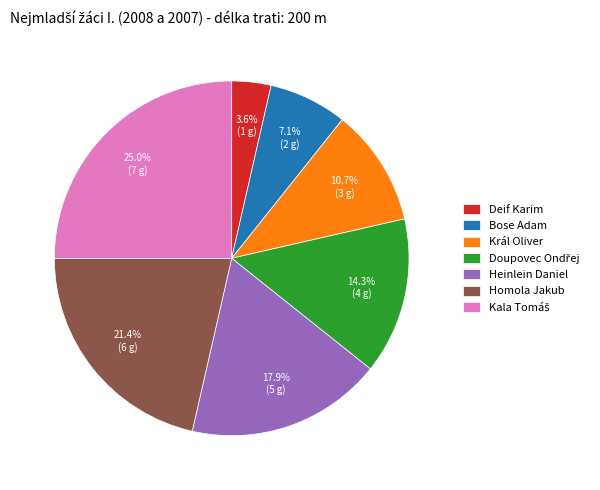

To the nearest percent, what is the difference between the largest and smallest slice percentages?

21%